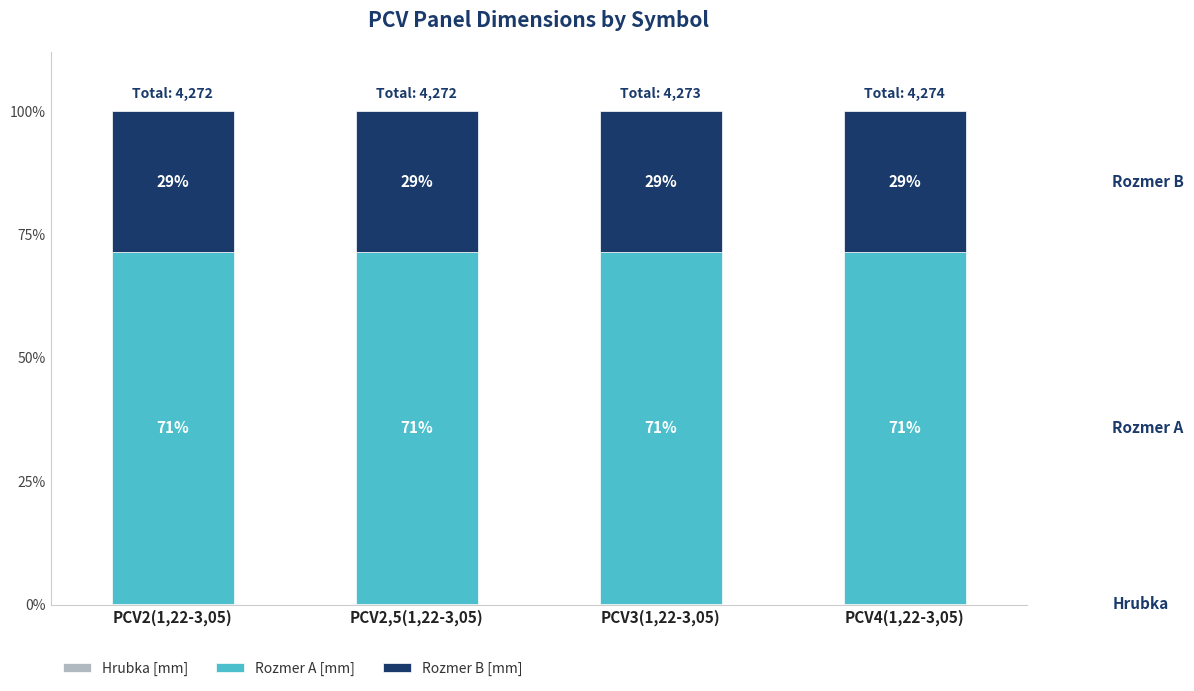

Rank the categories by Hrubka [mm] value from lowest to highest.

PCV2(1,22-3,05), PCV2,5(1,22-3,05), PCV3(1,22-3,05), PCV4(1,22-3,05)